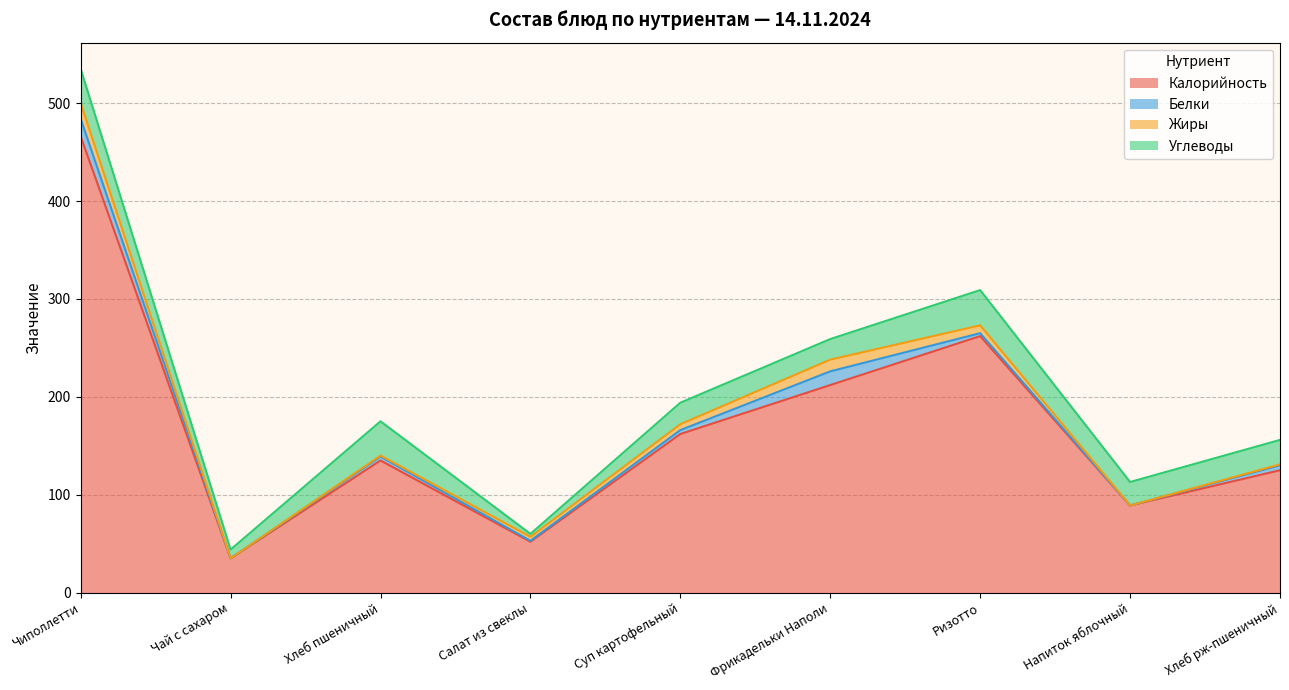

What is the sum of all Углеводы values?

210